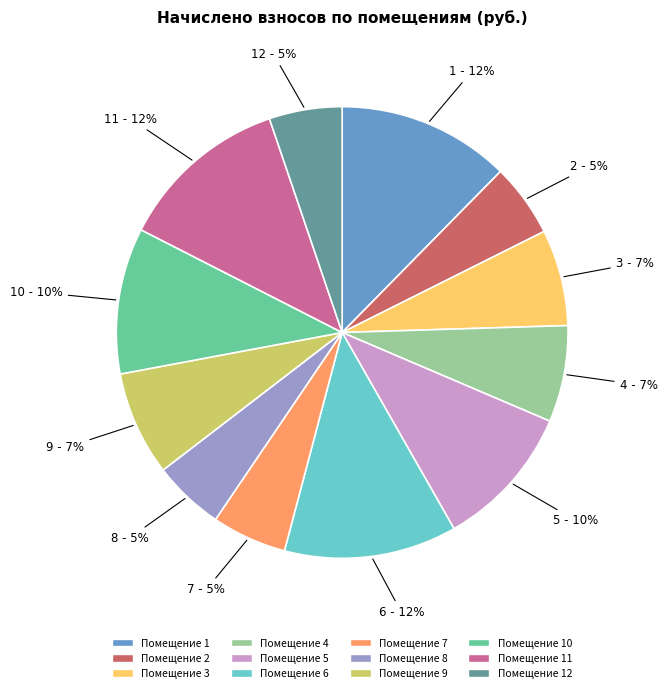

Is there any slice that represents more than half of the pie?

No